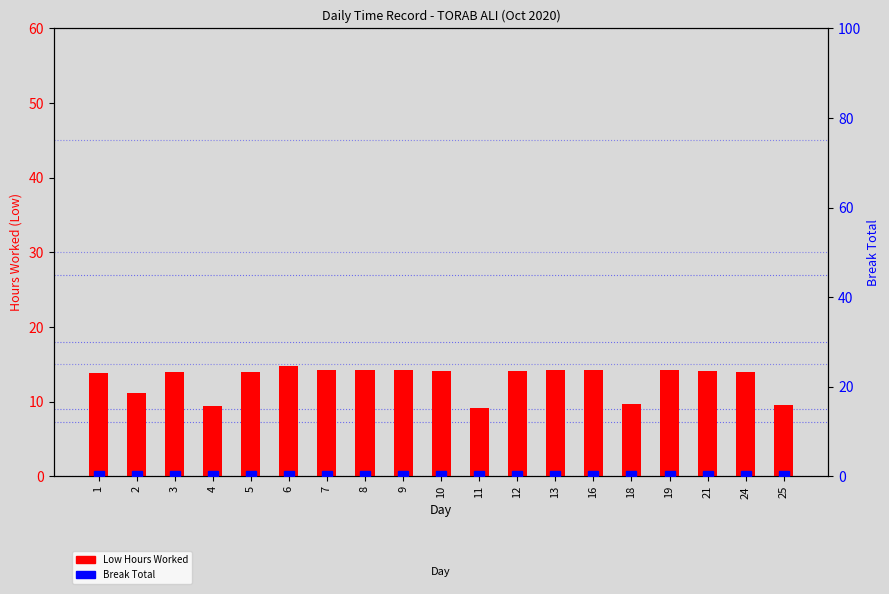

Read the Low Hours Worked value at 9.

14.3